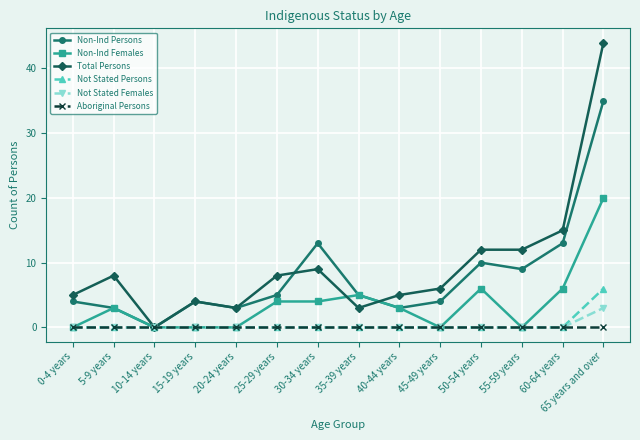

Rank the series by their maximum value, from highest to lowest.

Total Persons, Non-Ind Persons, Non-Ind Females, Not Stated Persons, Not Stated Females, Aboriginal Persons